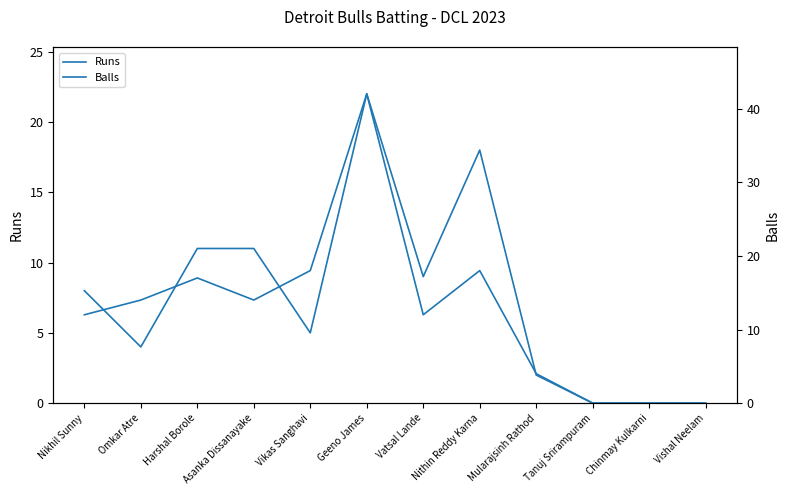

At which category does the chart reach its peak across all series?

Geeno James